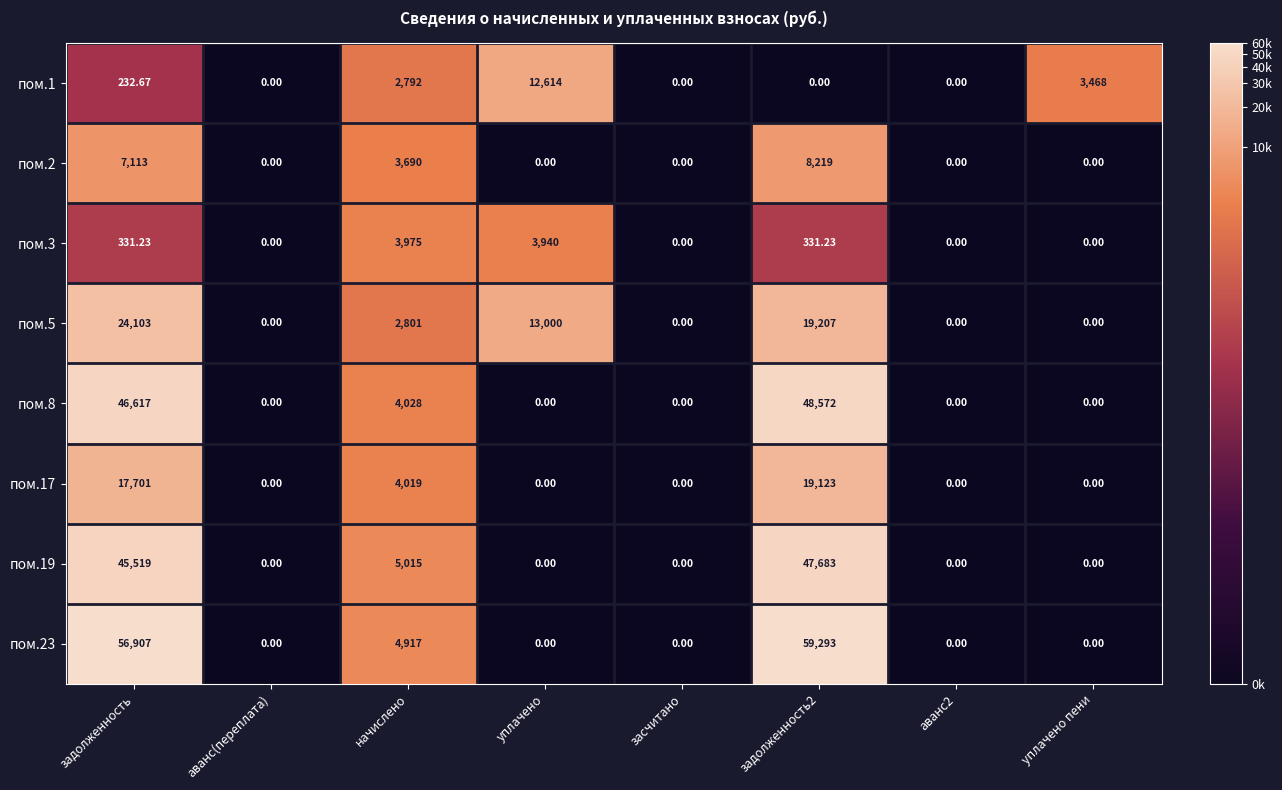

Which category has the highest value in the пом.1 series?

уплачено